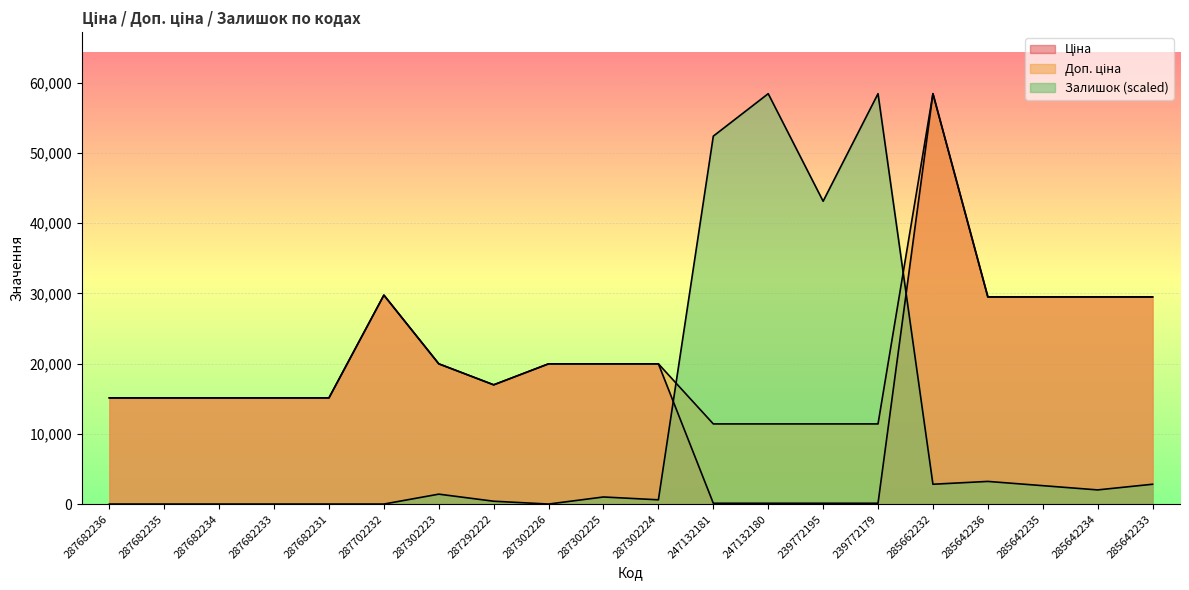

What is the sum of the Доп. ціна values at 287682236 and 285662232?

73546.5